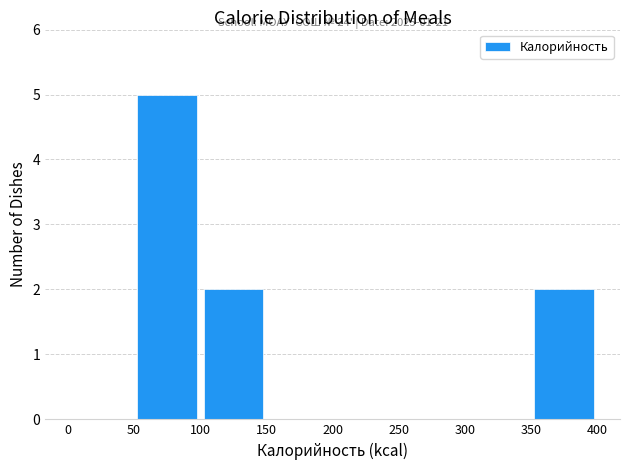

Which range on the x-axis has the tallest bar?

50 to 100